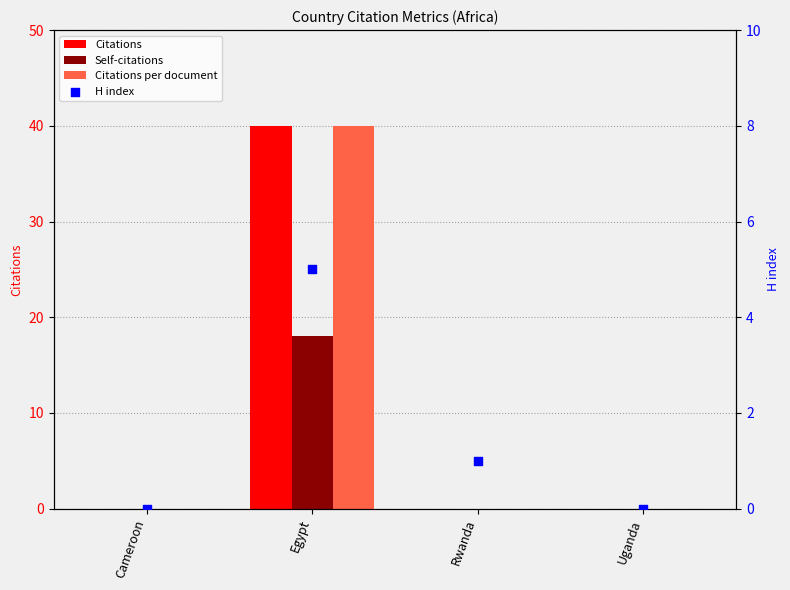

Which series has the largest Y range (max minus min)?

Citations